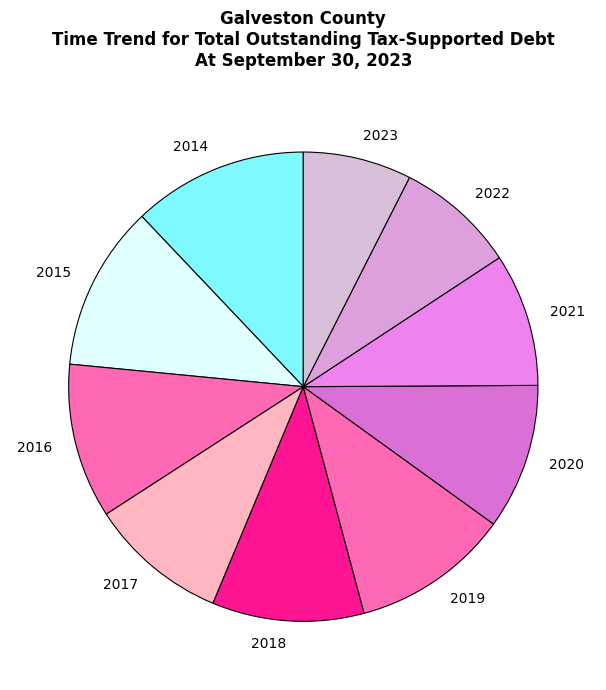

The 2023 slice represents 7% of the pie. True or false?

True